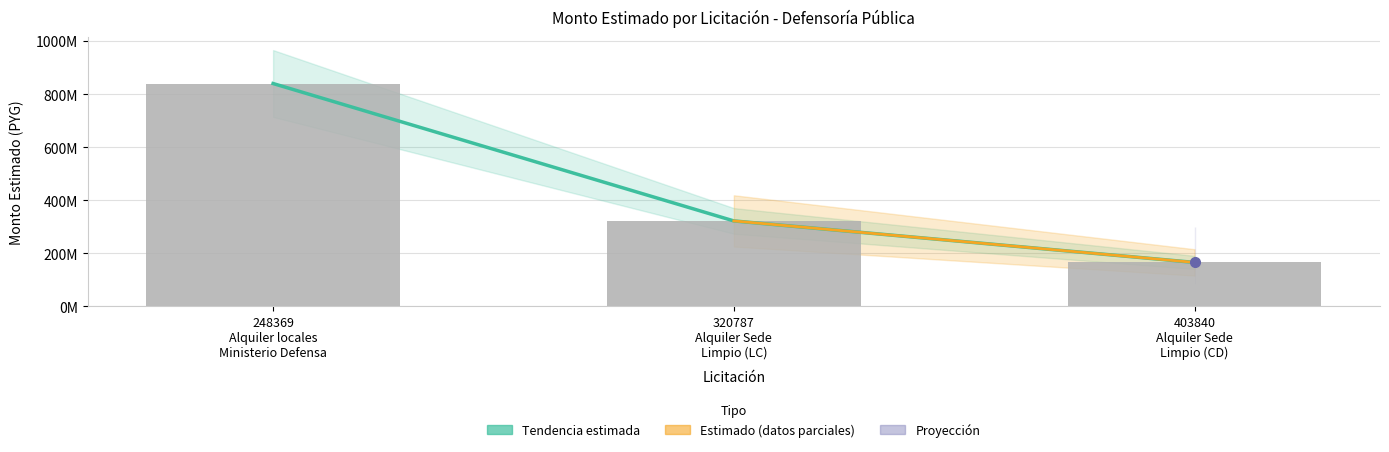

The value at 403840
Alquiler Sede
Limpio (CD) is 165815040. True or false?

True